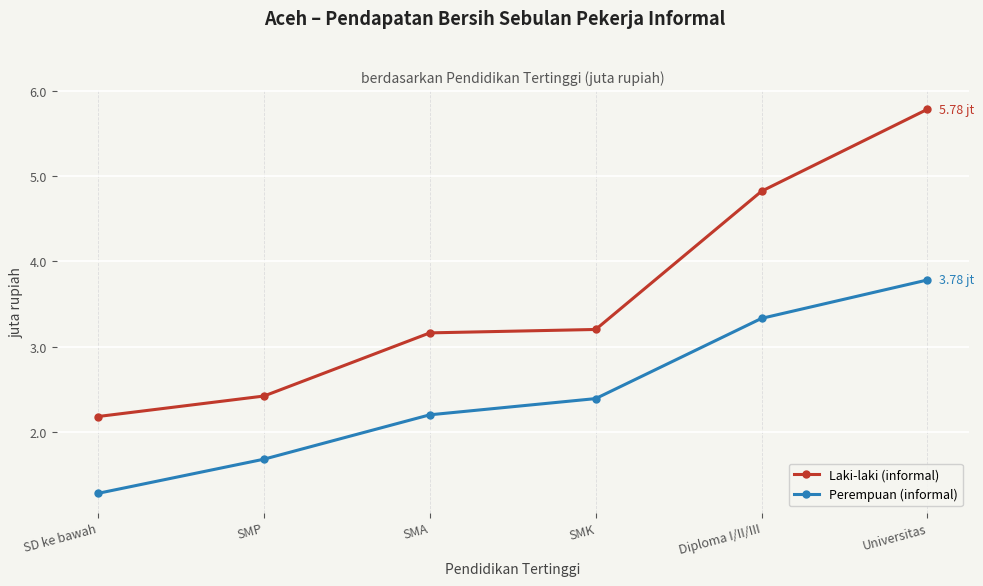

Reading right to left, transcribe all the data shown in this chart.

Laki-laki (informal): Universitas=5.8	Diploma I/II/III=4.8	SMK=3.2	SMA=3.2	SMP=2.4	SD ke bawah=2.2
Perempuan (informal): Universitas=3.8	Diploma I/II/III=3.3	SMK=2.4	SMA=2.2	SMP=1.7	SD ke bawah=1.3